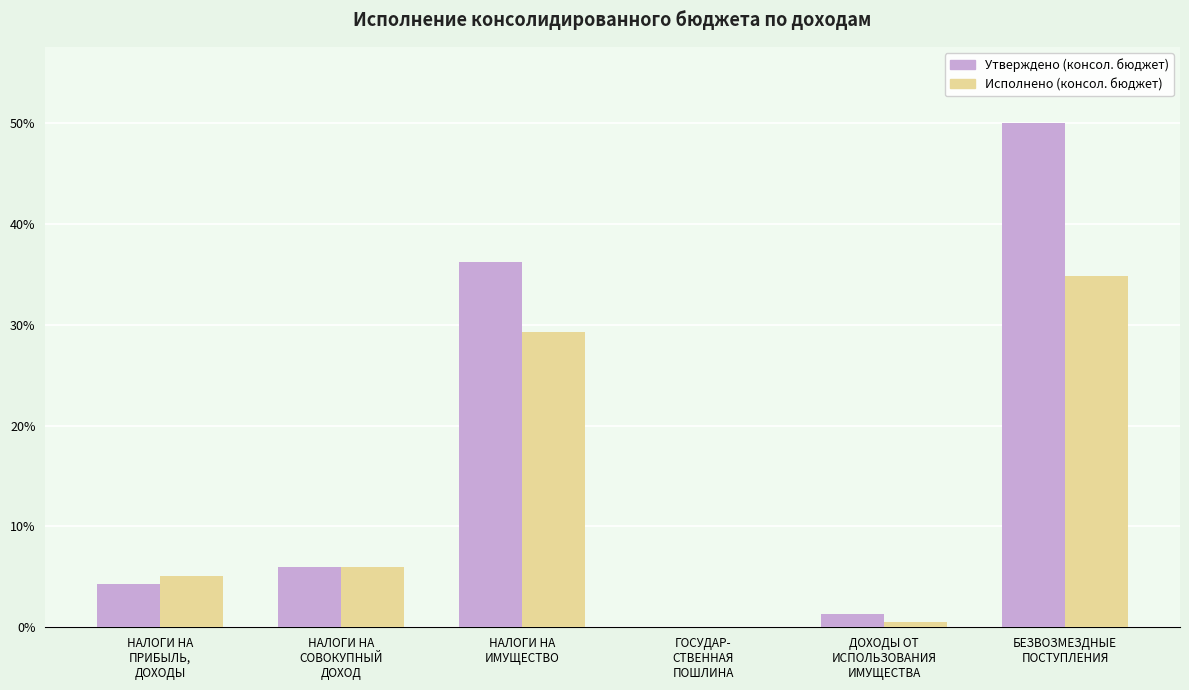

Which series has the largest total across all categories?

Утверждено (консол. бюджет)